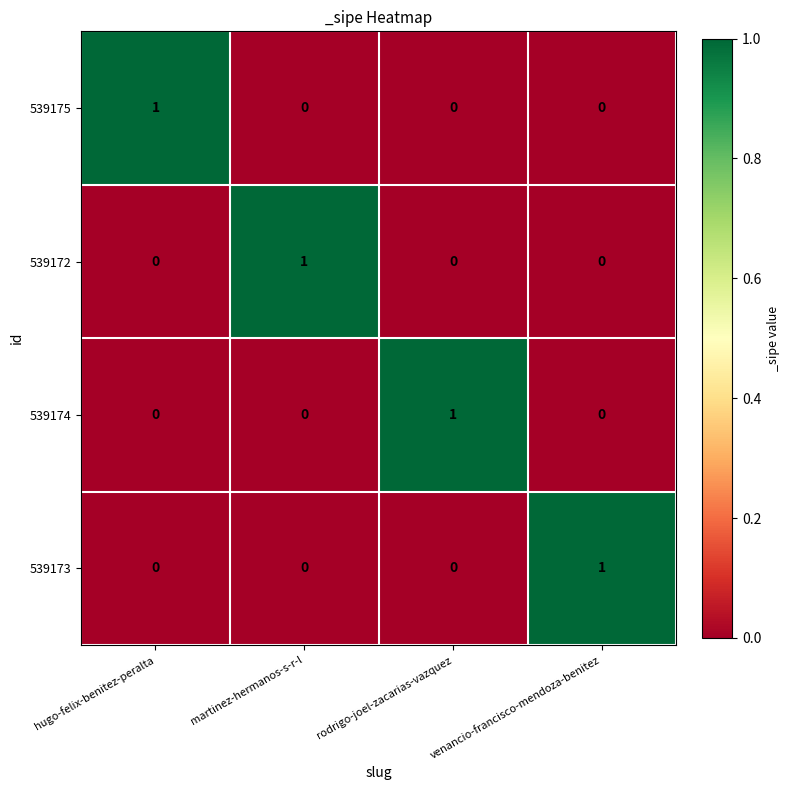

The value of 539174 at venancio-francisco-mendoza-benitez is -1. True or false?

False